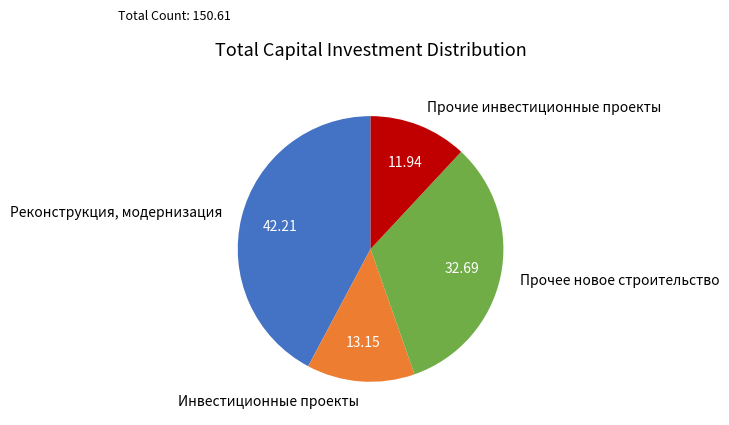

How many slices are in this pie chart?

4